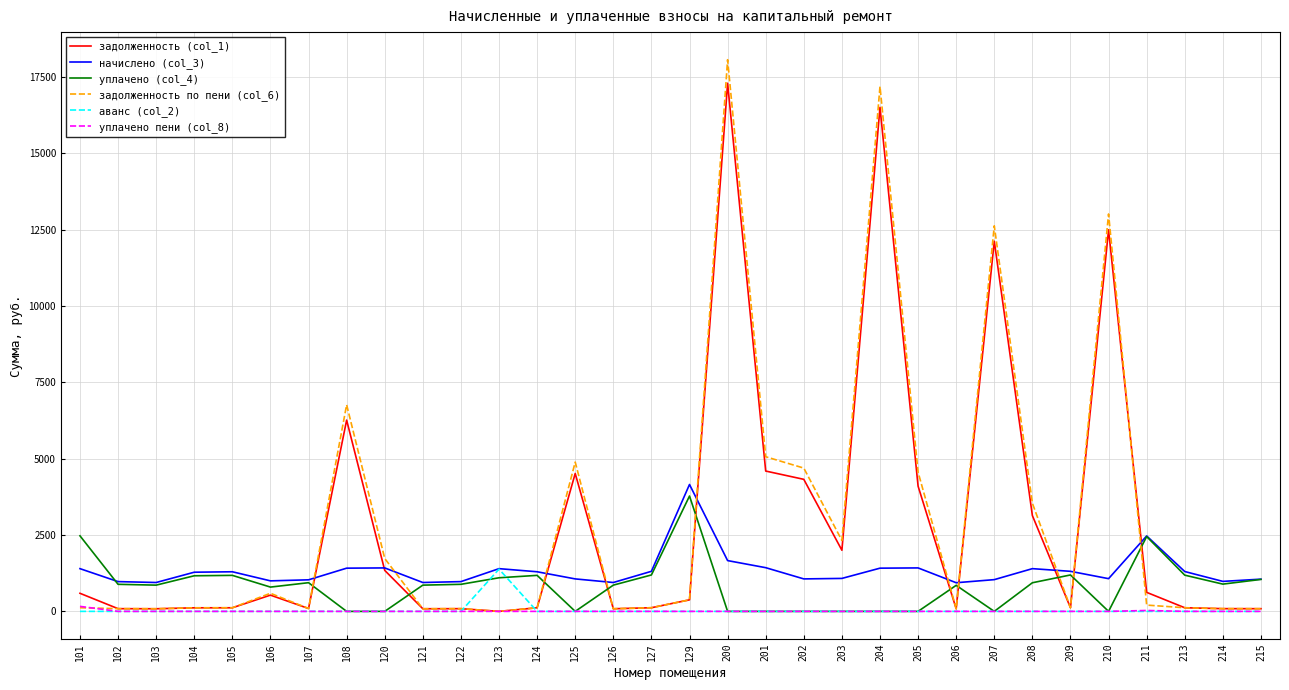

What is the maximum value for уплачено (col_4)?

3776.2